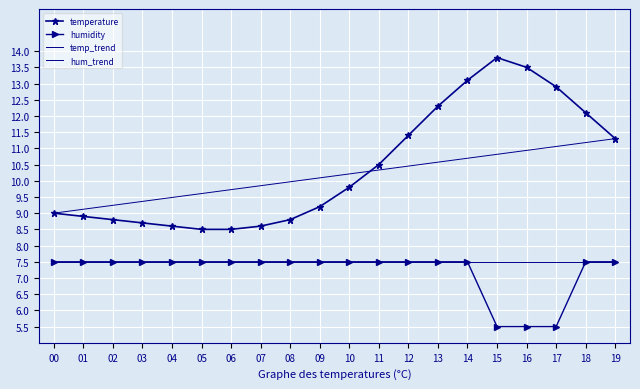

True or false: temperature and humidity intersect in this chart.

False